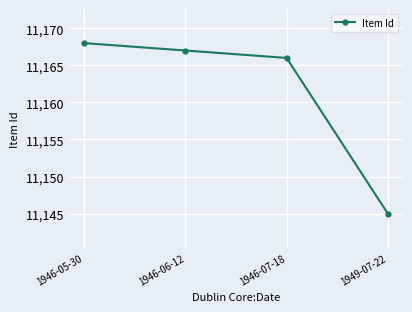

What is the maximum value shown in the chart?

11168